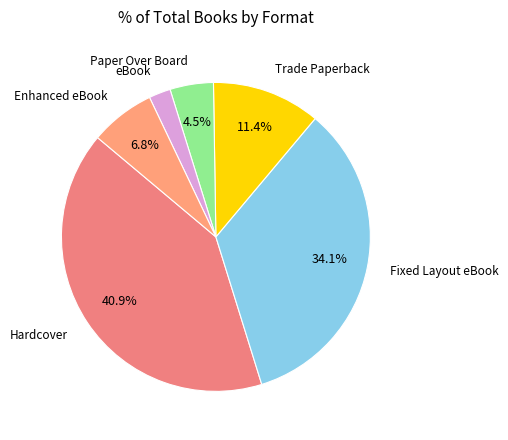

Count the number of slices in the pie.

6